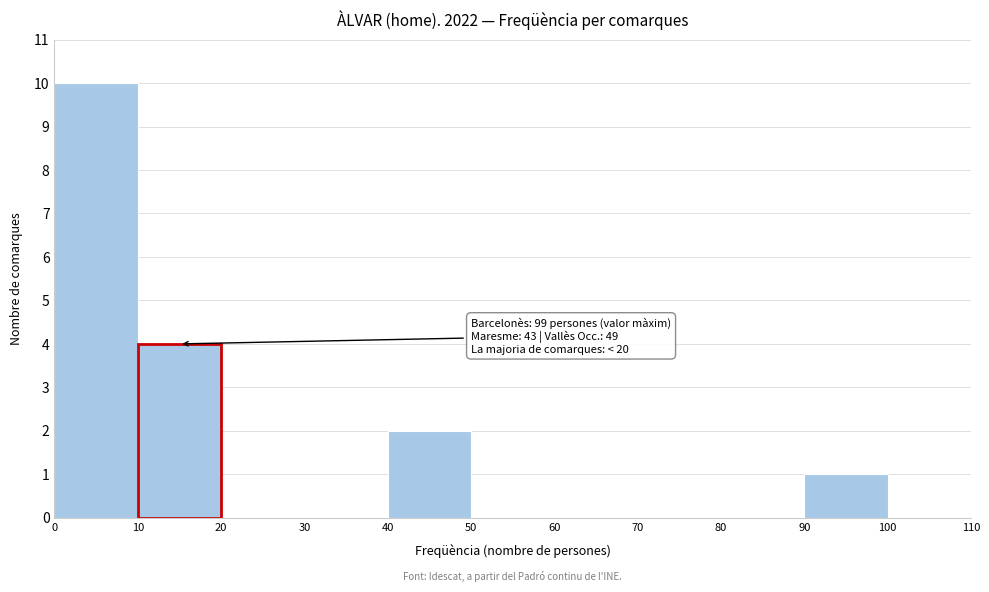

Which range on the x-axis has the tallest bar?

0 to 10